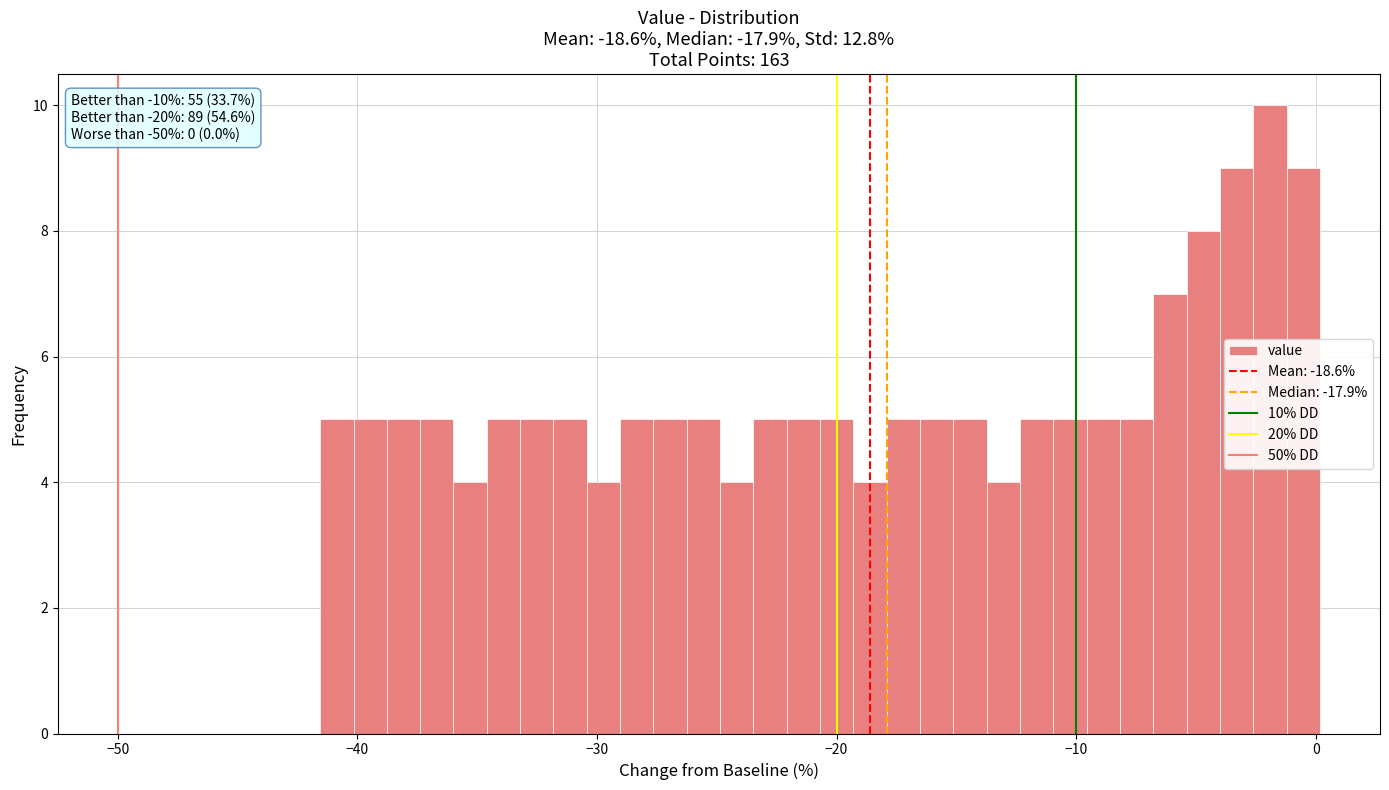

Around what value on the x-axis is the tallest bar? Give the approximate position of its centre, as read against the axis.

-2